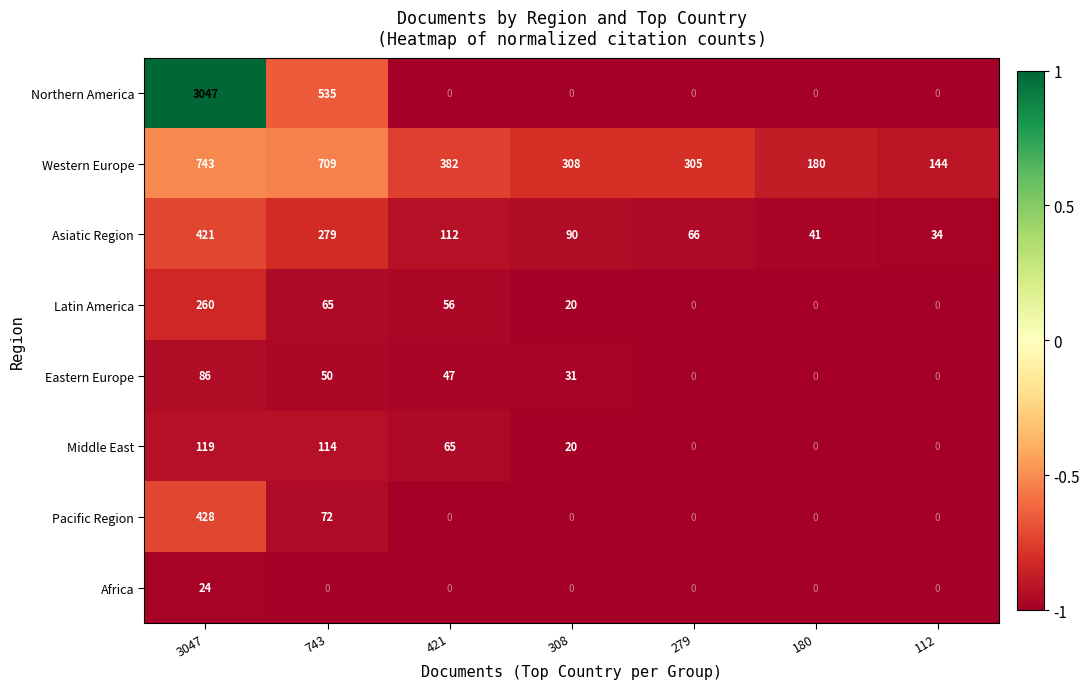

Rank the series at 743 from highest to lowest value.

Western Europe, Northern America, Asiatic Region, Middle East, Pacific Region, Latin America, Eastern Europe, Africa